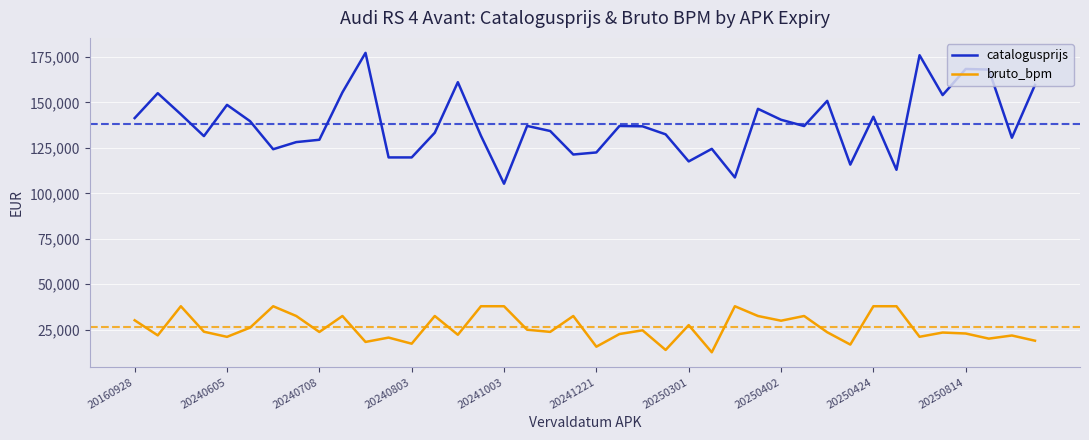

List the series in order of their peak value, highest first.

catalogusprijs, bruto_bpm